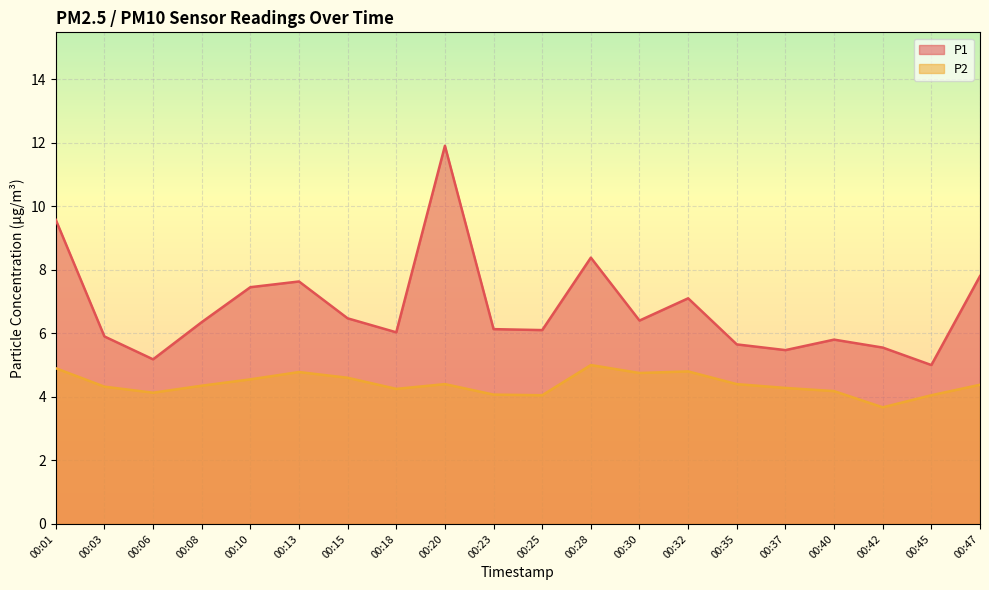

In P2, how many points are higher than both neighbors (excluding endpoints)?

4